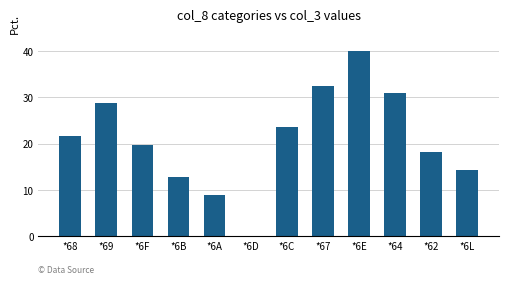

What is the sum of the values at *69 and *6B?

41.6